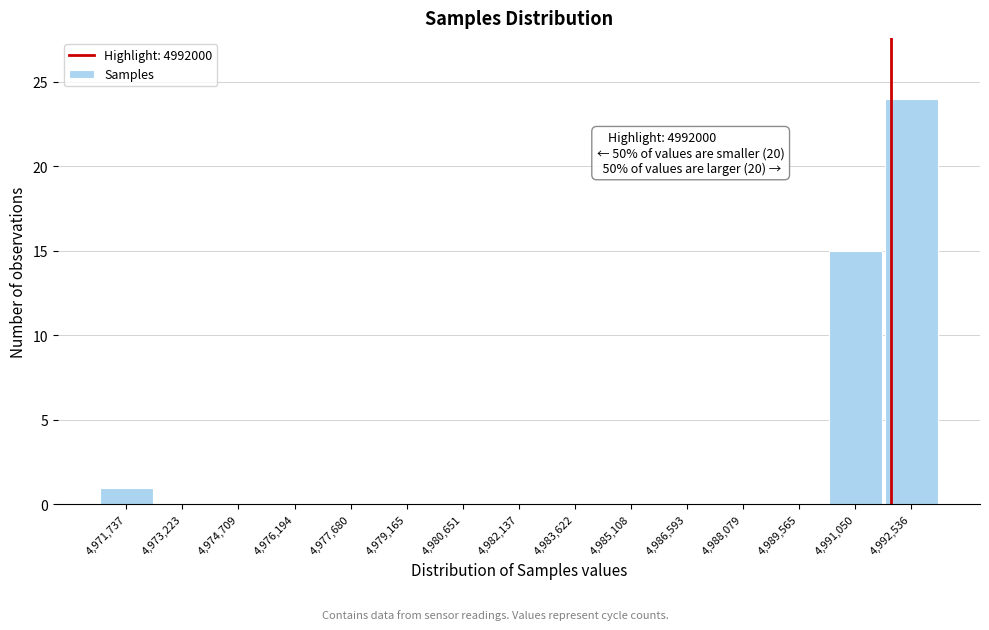

Over which range of the x-axis is the bar tallest?

4991800 to 4993200